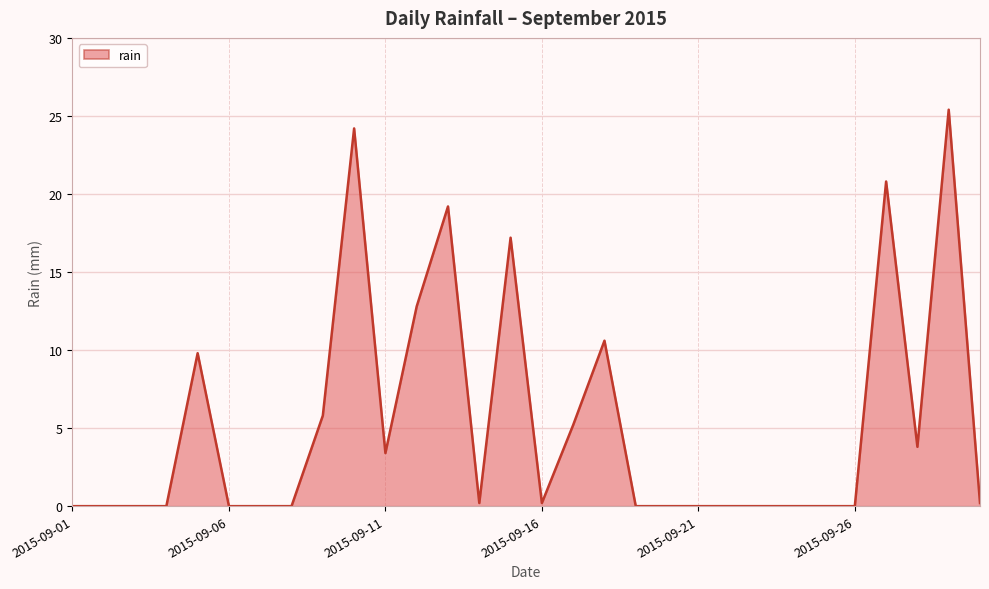

How many categories are shown in the chart?

30